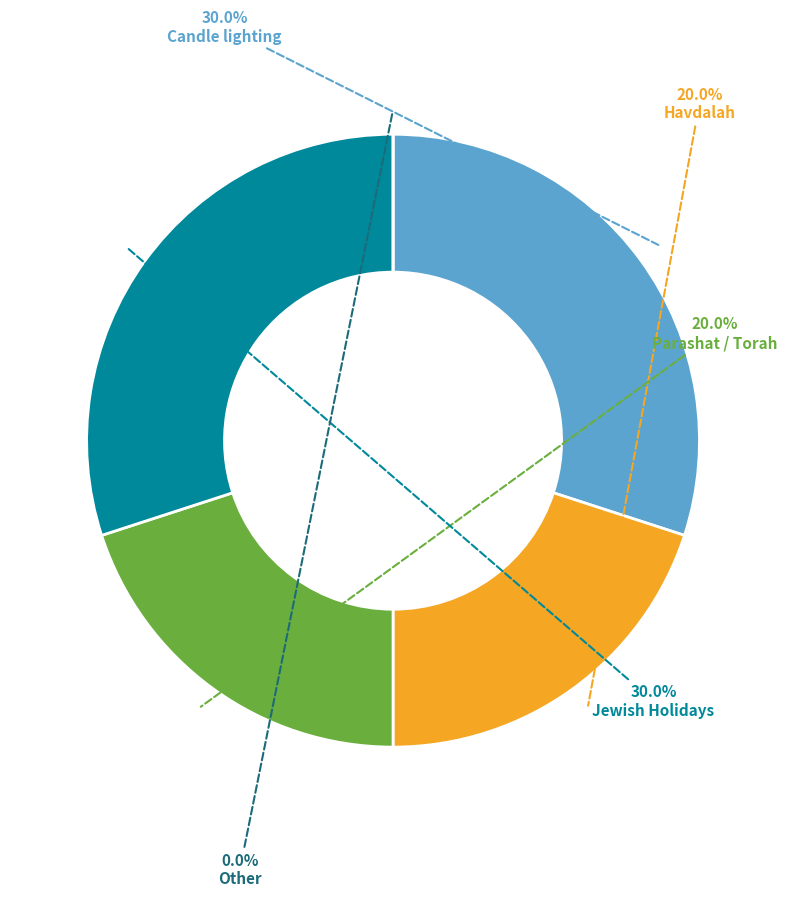

What is the largest slice in the pie chart?

Candle lighting (Bechukotai)